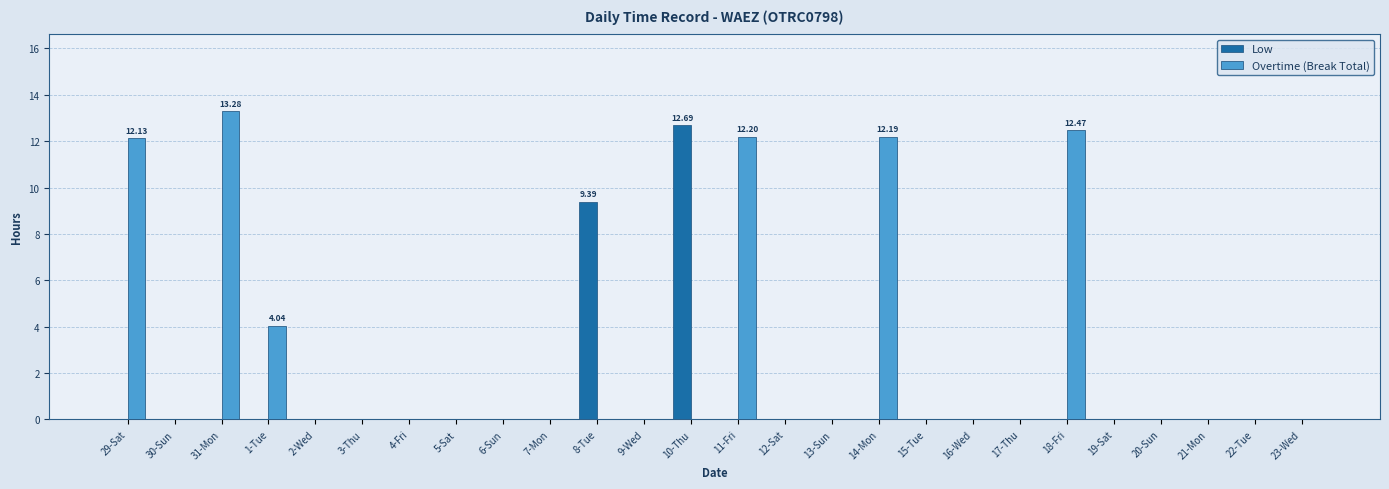

Which series has the largest total across all categories?

Overtime (Break Total)